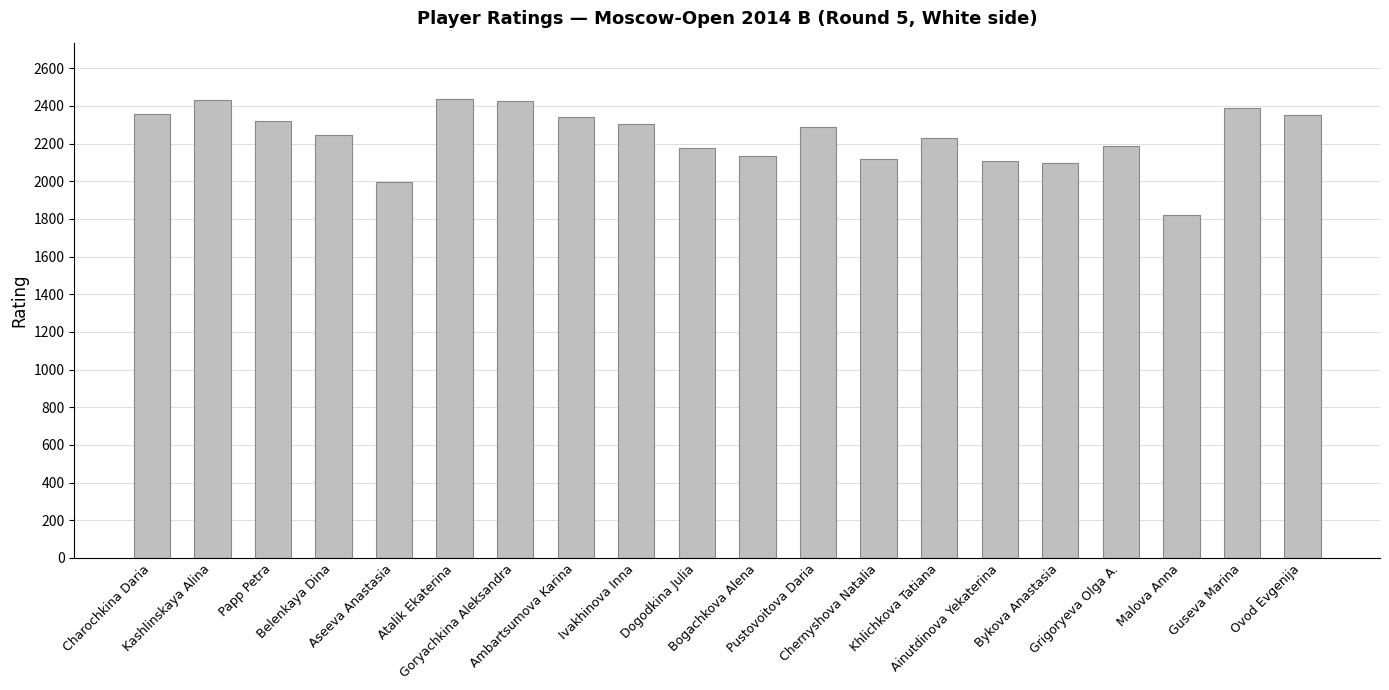

What is the greatest value displayed?

2439